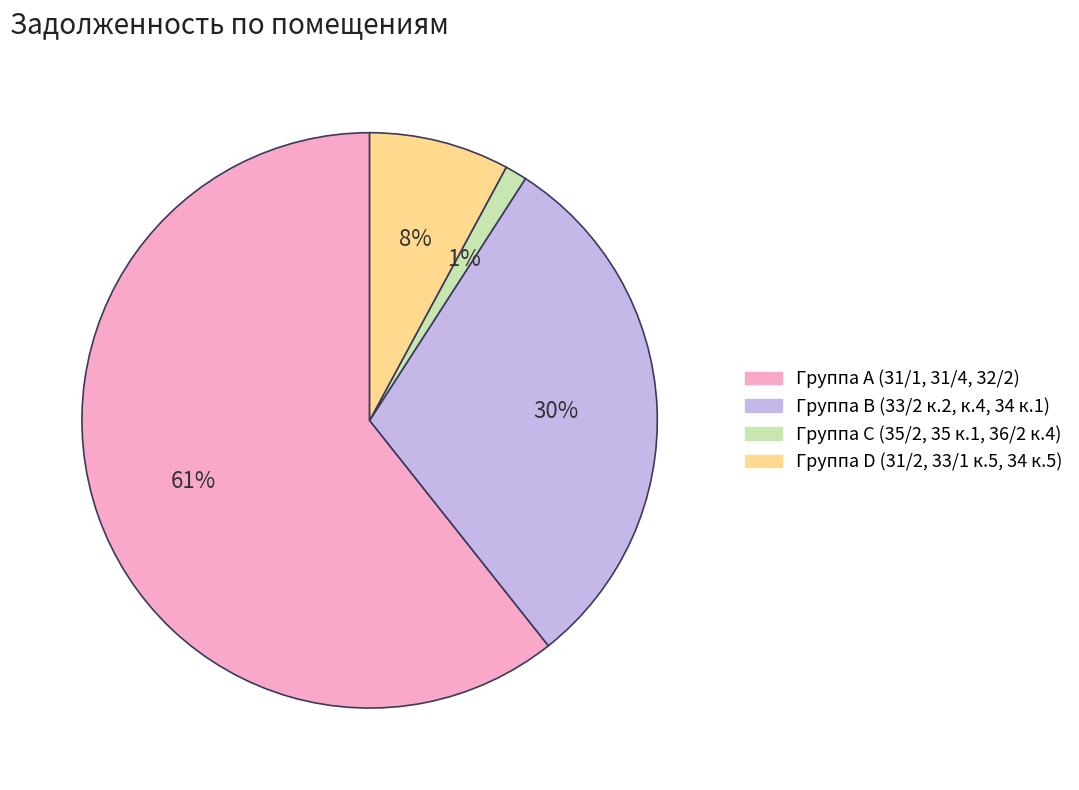

Is there any slice that represents more than half of the pie?

Yes